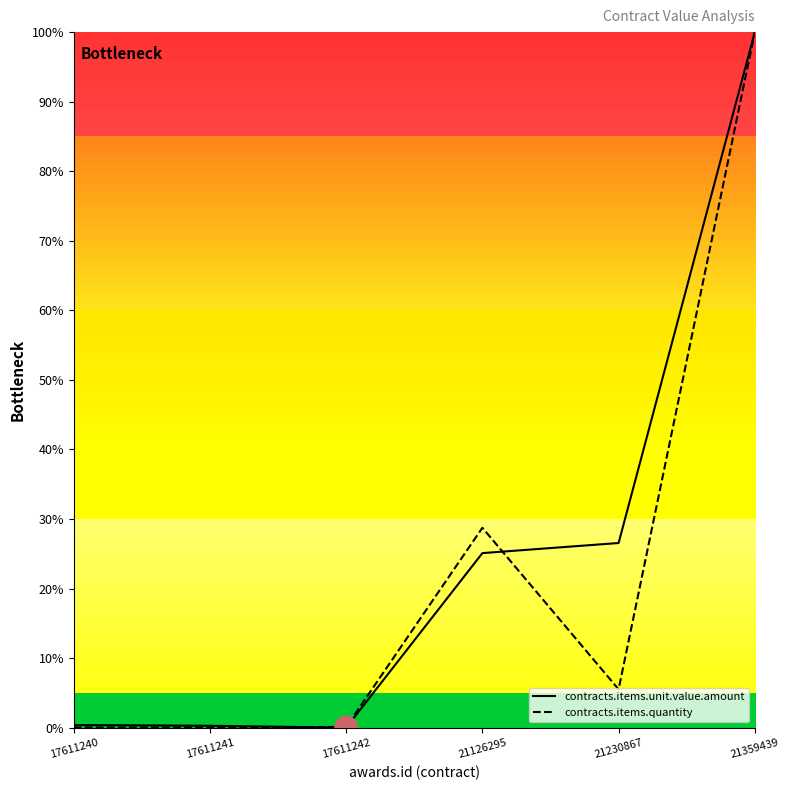

At which category is the sum across all series the highest?

21359439